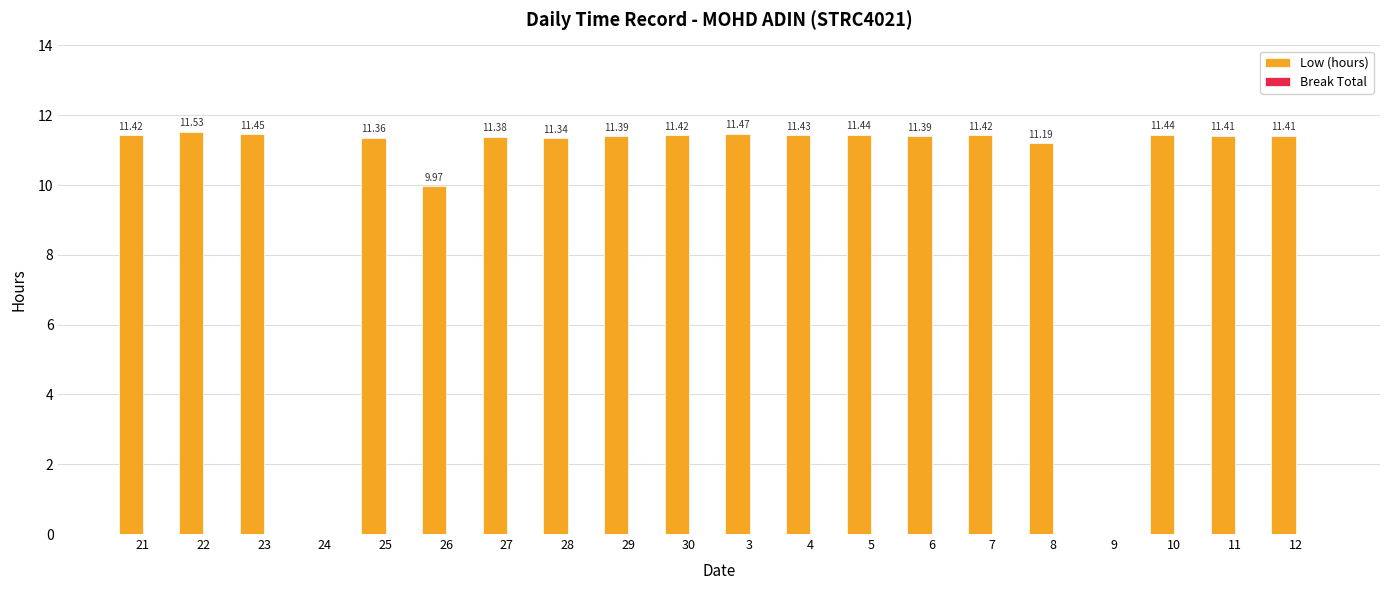

What is the ratio of the value at 27 to the value at 3?

1.0